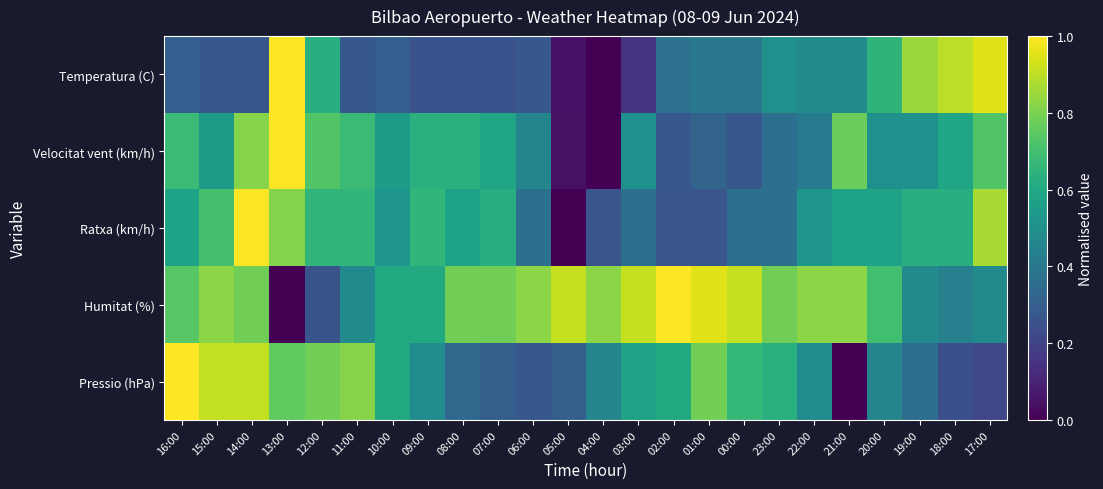

Which has a higher value, 02:00 or 14:00?

02:00